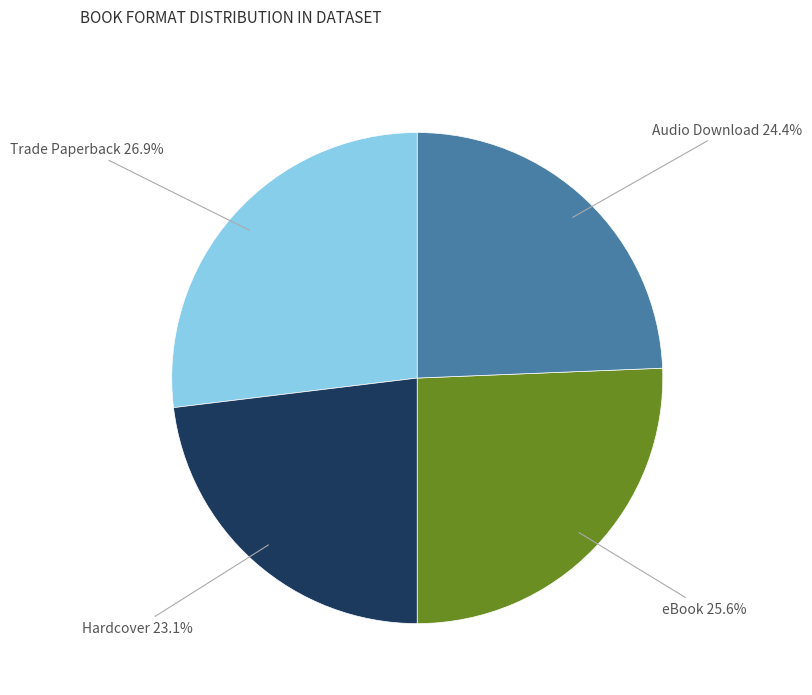

Is there a majority slice in this chart?

No